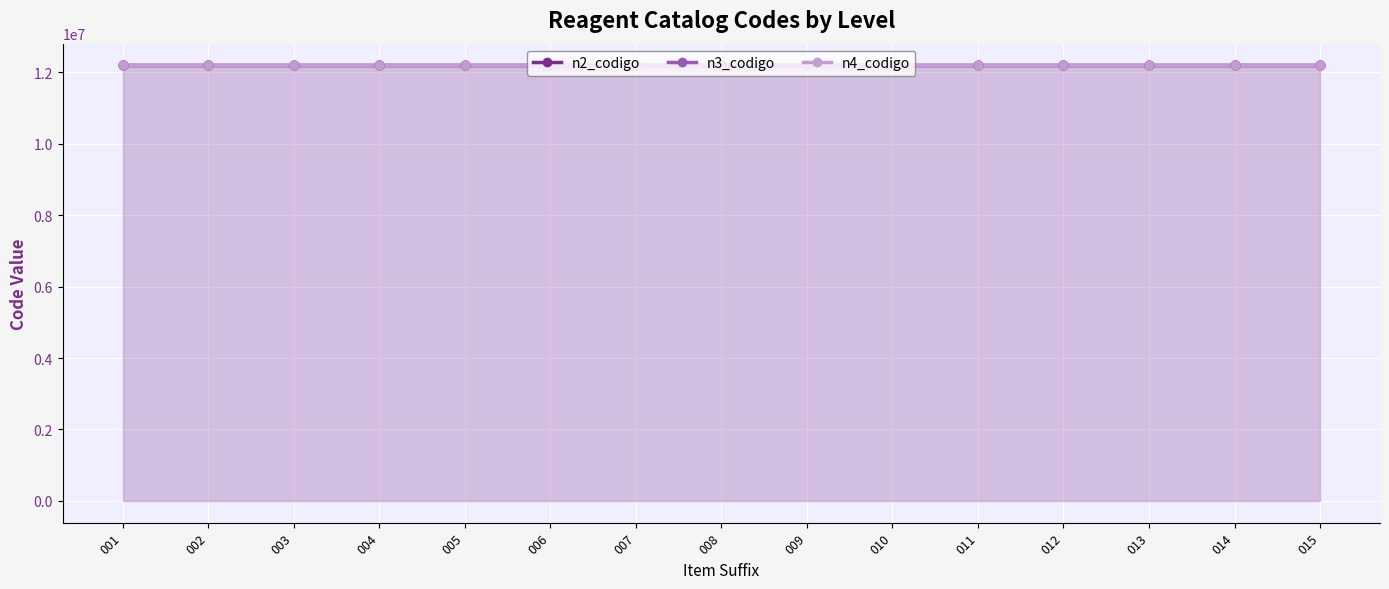

Is the value of n4_codigo (pts) at 004 greater than the value of n4_codigo (line) at 010?

No